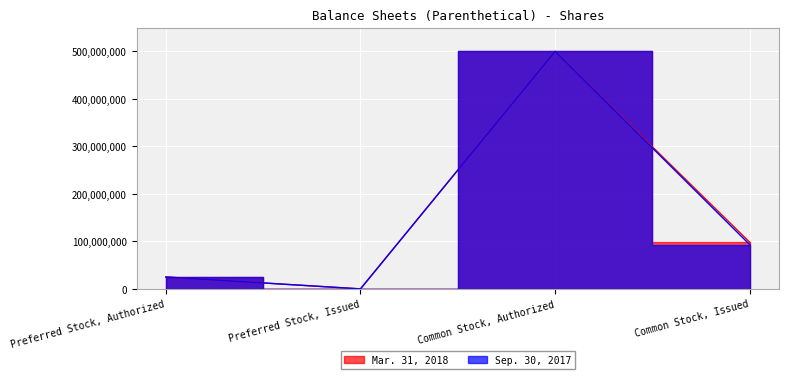

Reading right to left, what are all the values shown in this chart?

Mar. 31, 2018: Common Stock, Issued=98010001	Common Stock, Authorized=500000000	Preferred Stock, Issued=0	Preferred Stock, Authorized=25000000
Sep. 30, 2017: Common Stock, Issued=93010001	Common Stock, Authorized=500000000	Preferred Stock, Issued=0	Preferred Stock, Authorized=25000000